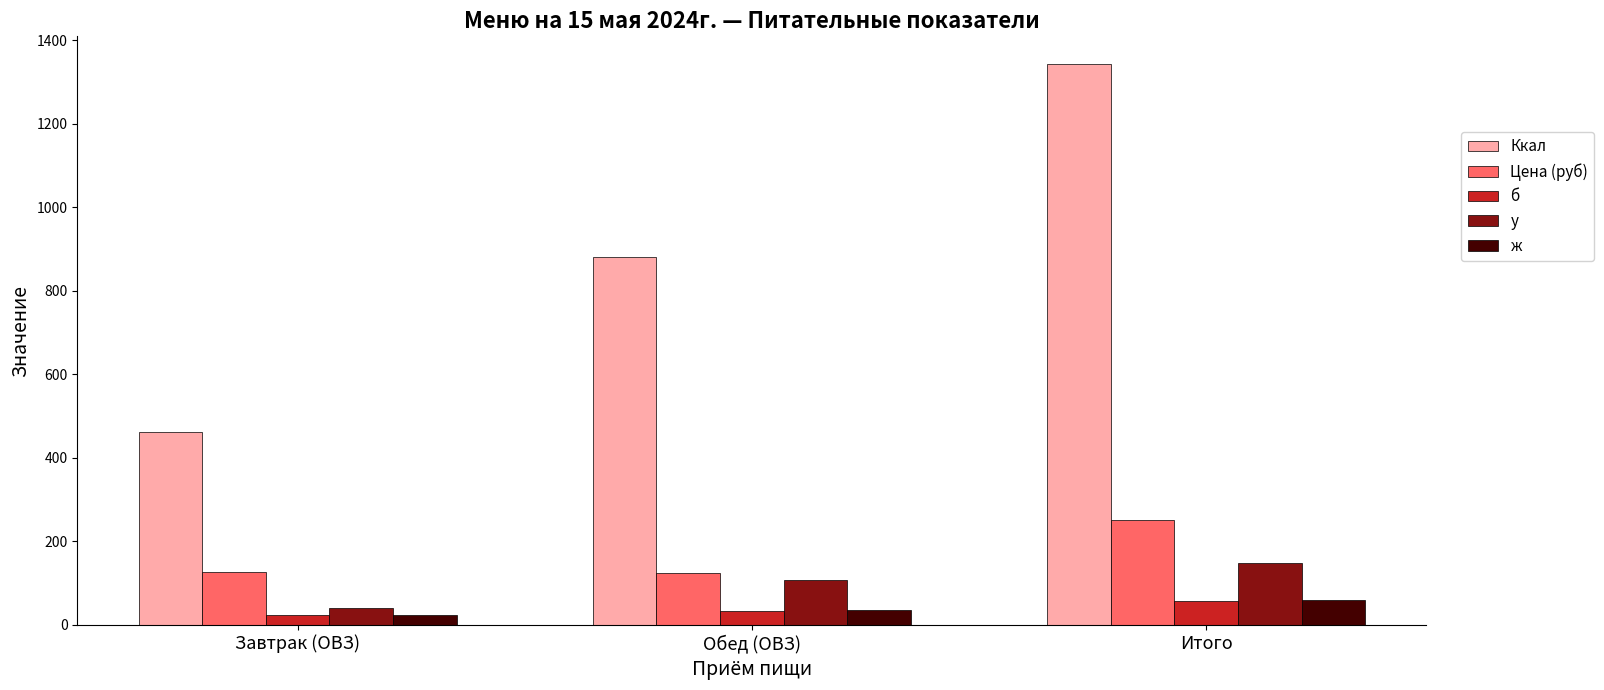

Is the value of ж at Завтрак (ОВЗ) greater than the value of Ккал at Итого?

No